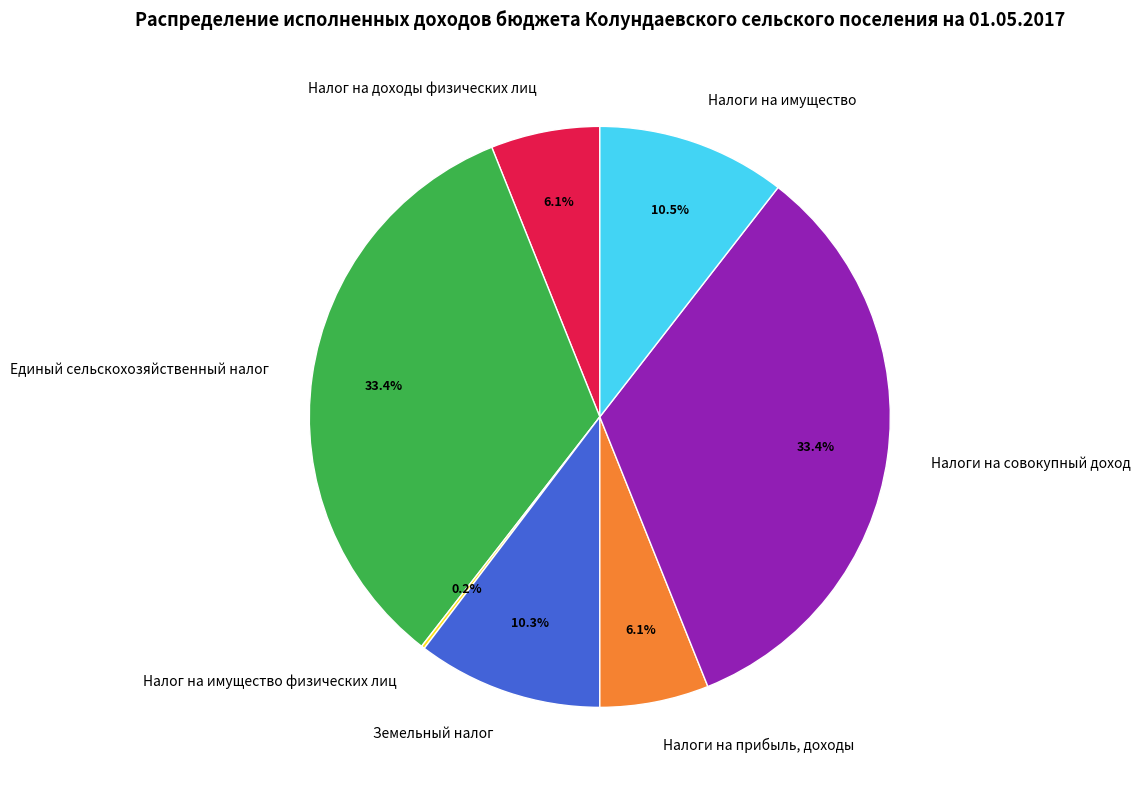

Approximately how many times larger is the value at Налог на доходы физических лиц compared to Земельный налог?

0.6